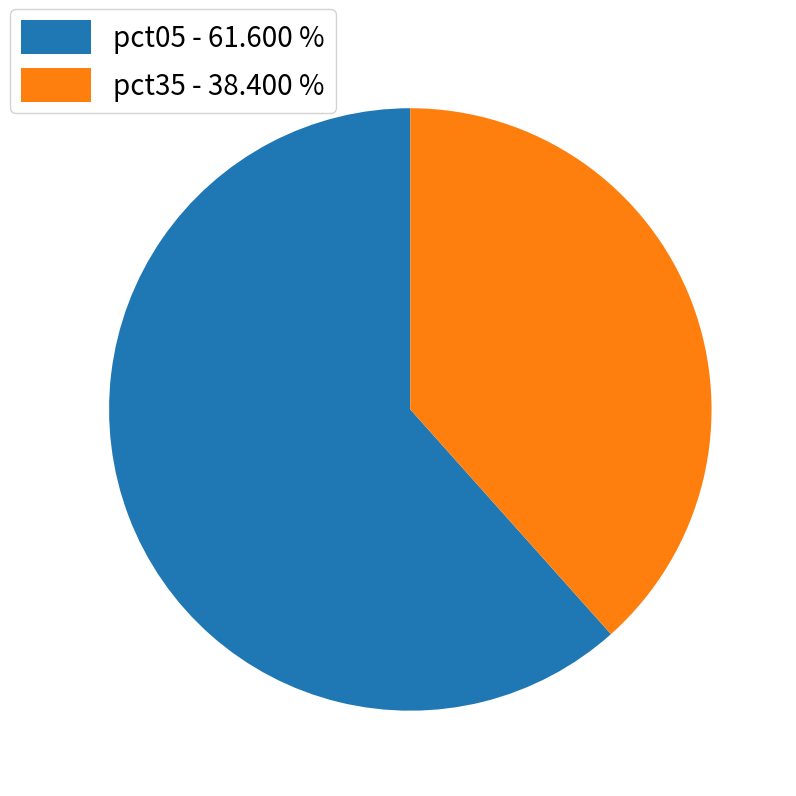

Which slice represents more than half of the pie?

pct05 - 61.600 %